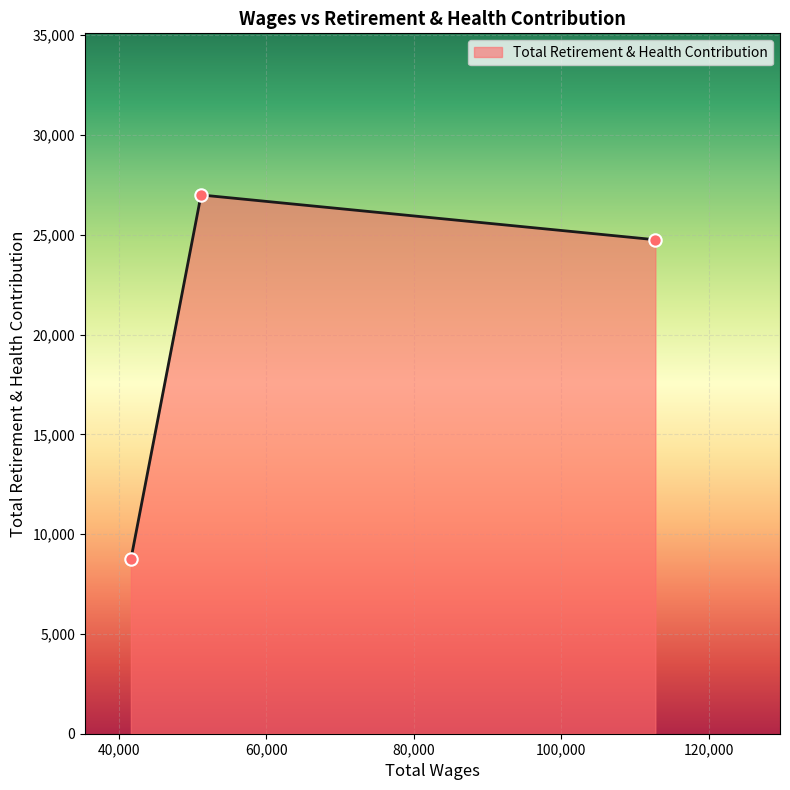

What is the smallest value displayed?

8731